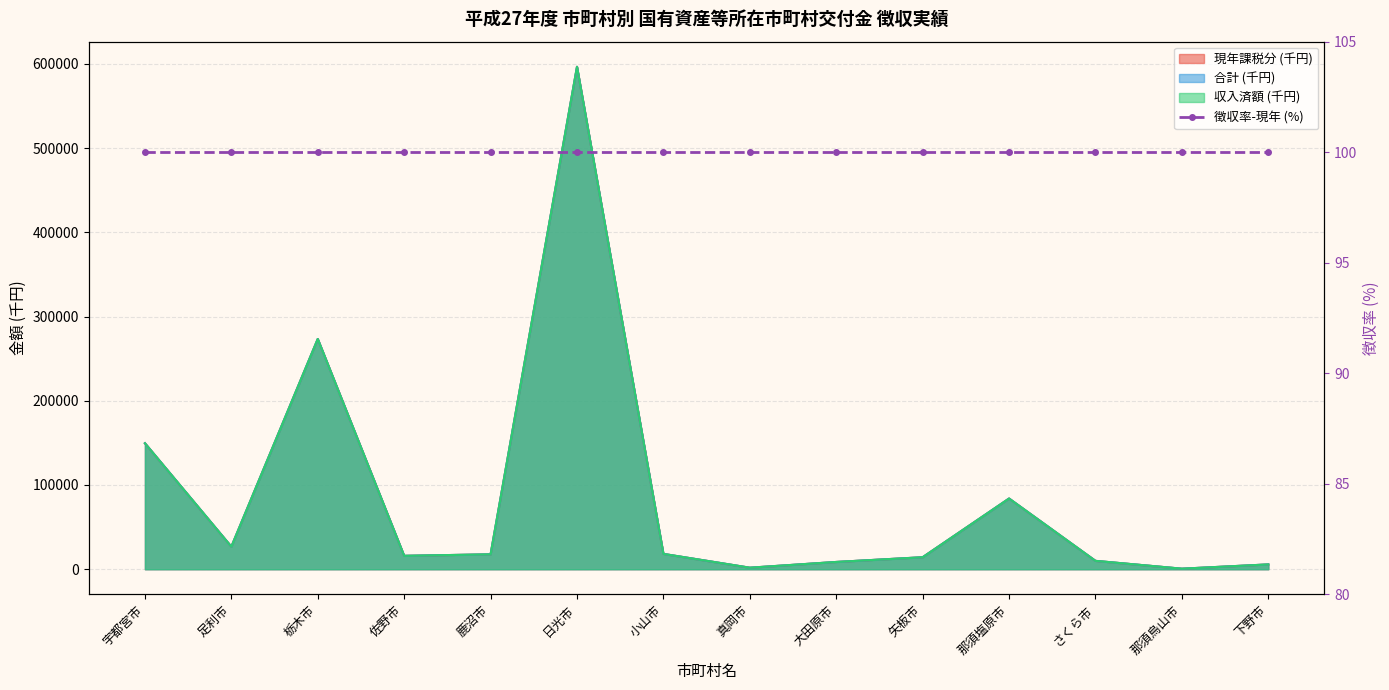

Which series has the largest range (max minus min)?

現年課税分 (千円)